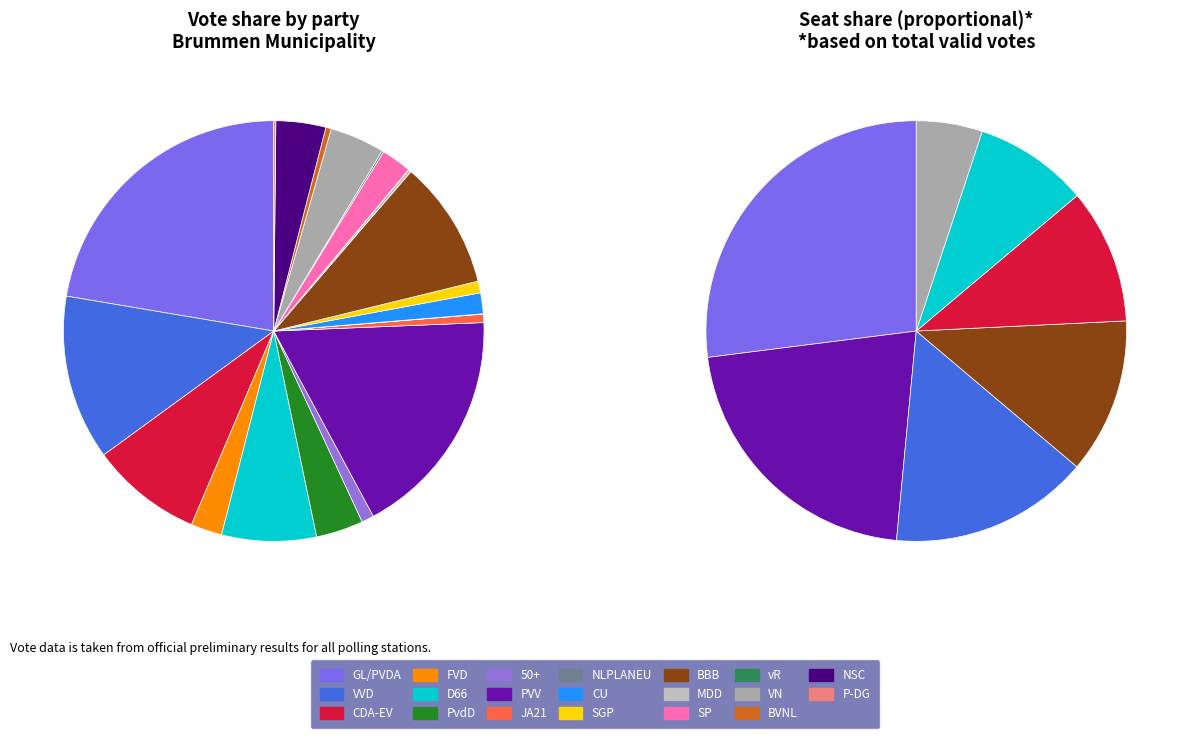

Does any single category account for the majority?

No